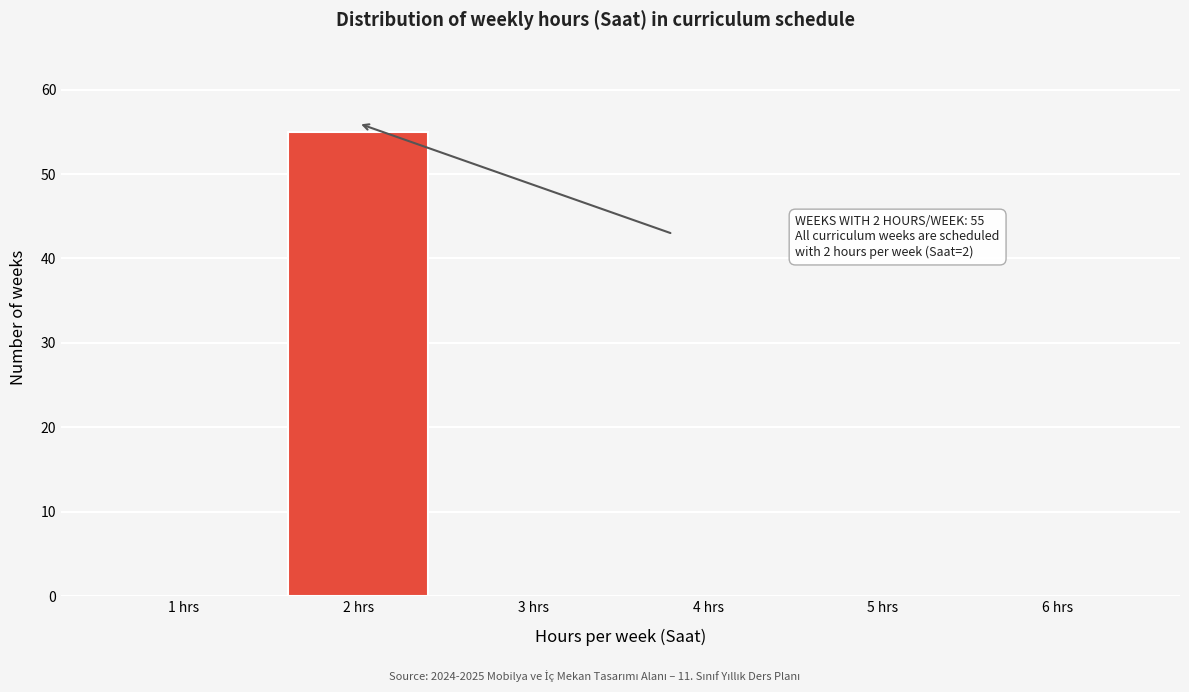

Reading left to right, what are all the values shown in this chart?

1 hrs=0	2 hrs=55	3 hrs=0	4 hrs=0	5 hrs=0	6 hrs=0